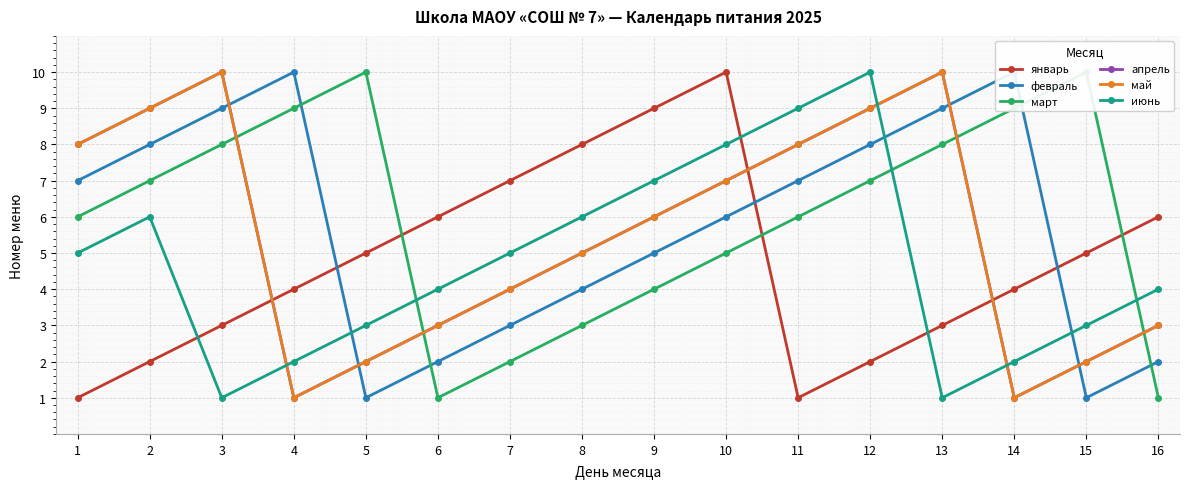

What is the difference between the maximum and second lowest values in the июнь series?

9